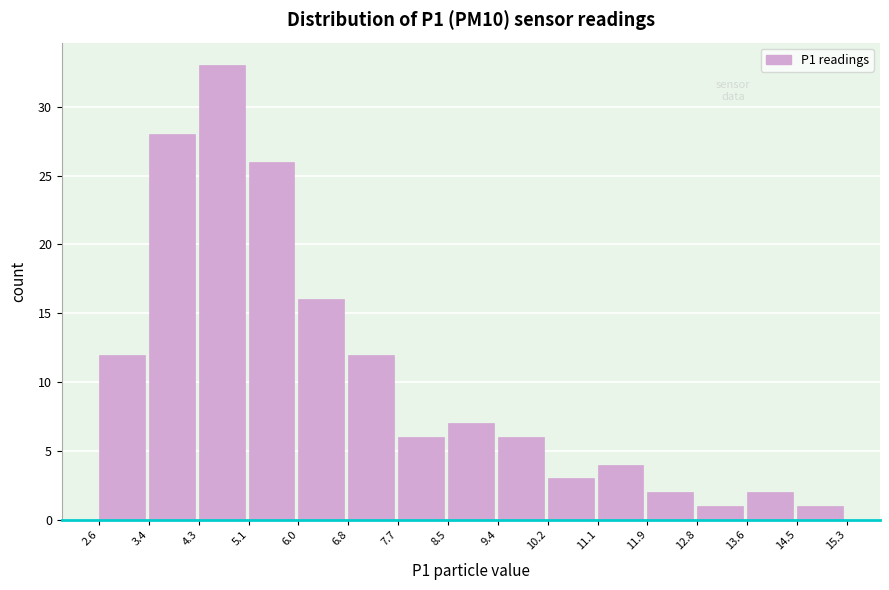

Which range on the x-axis has the tallest bar?

4.3 to 5.1